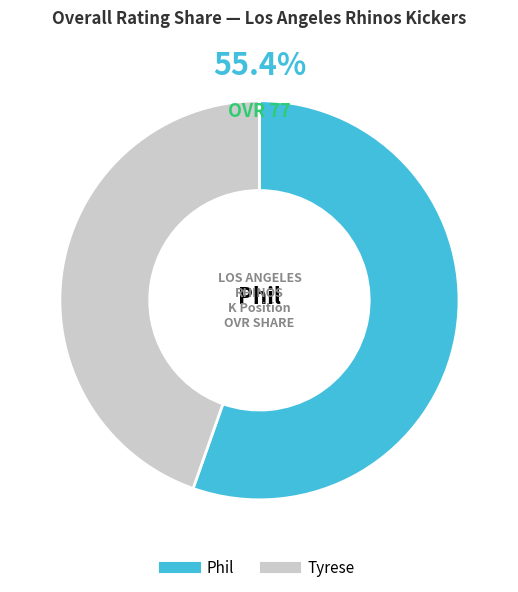

To the nearest percent, what portion does Phil represent?

55%